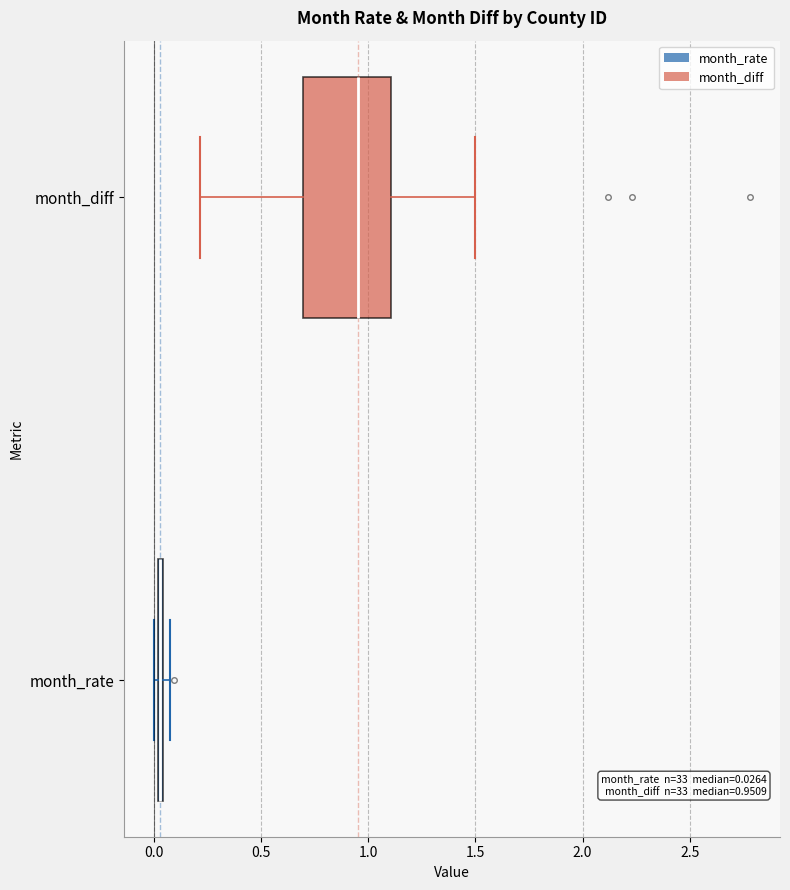

Comparing the boxes themselves (not the whiskers), which one is the widest?

month_diff